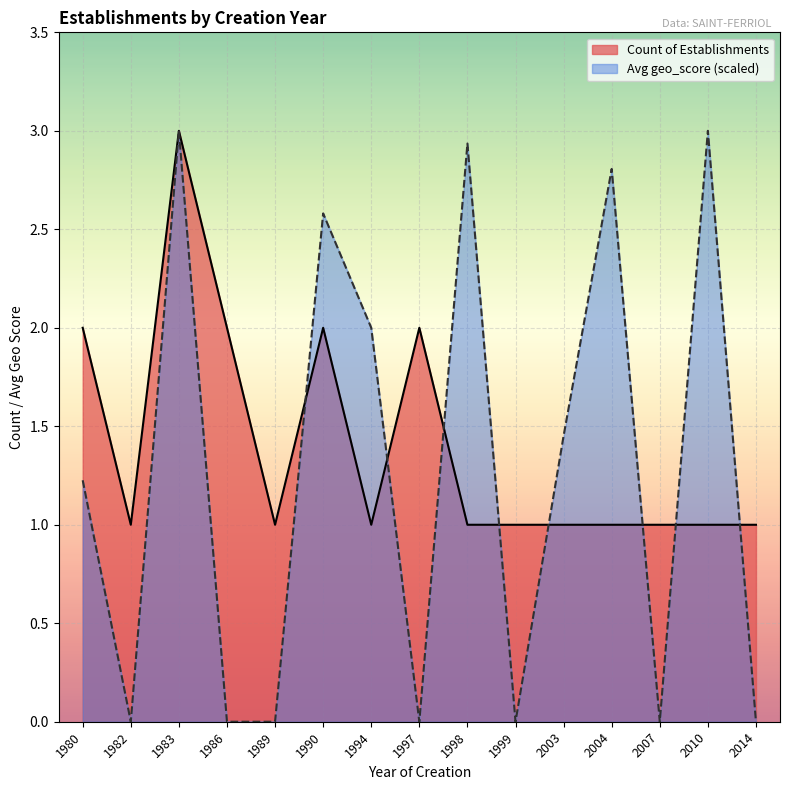

How many lines are shown in the chart?

2